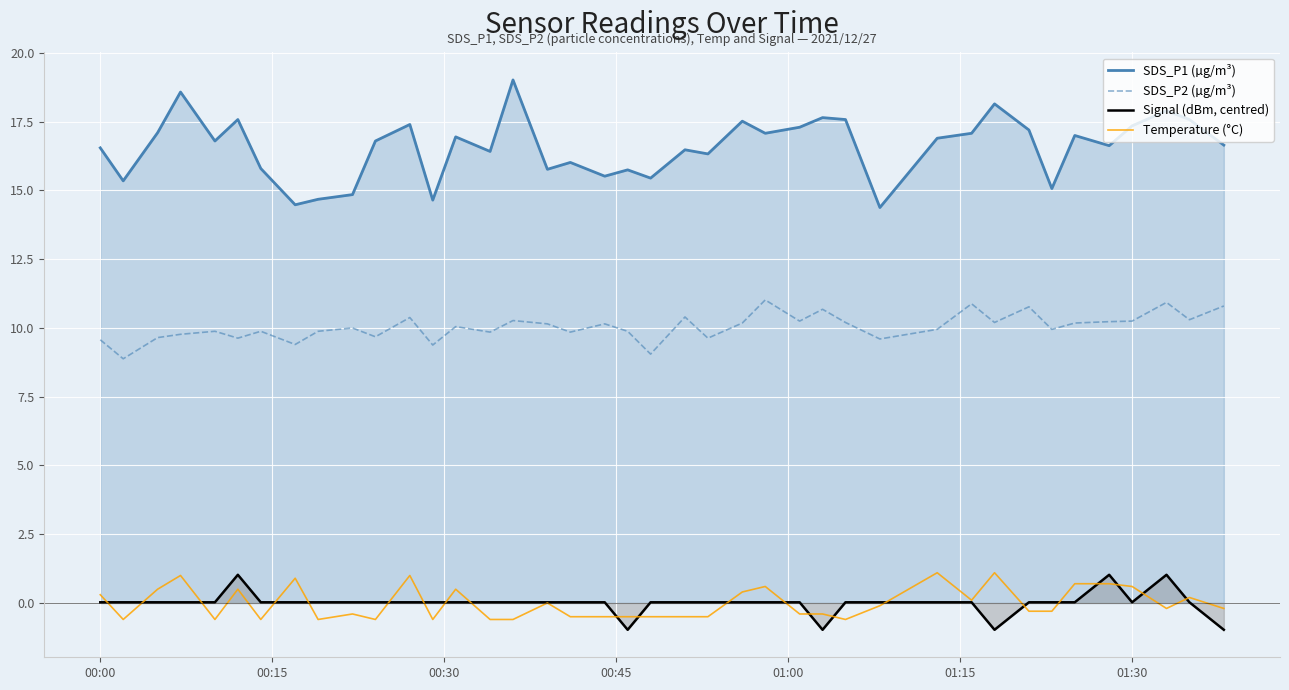

What is the minimum value shown in the chart?

-1.0